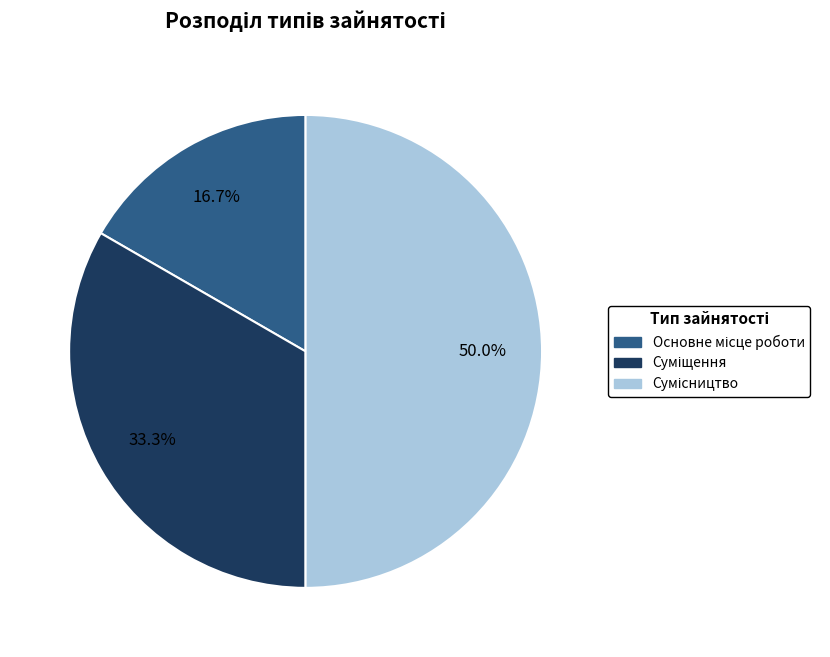

How many slices are in this pie chart?

3